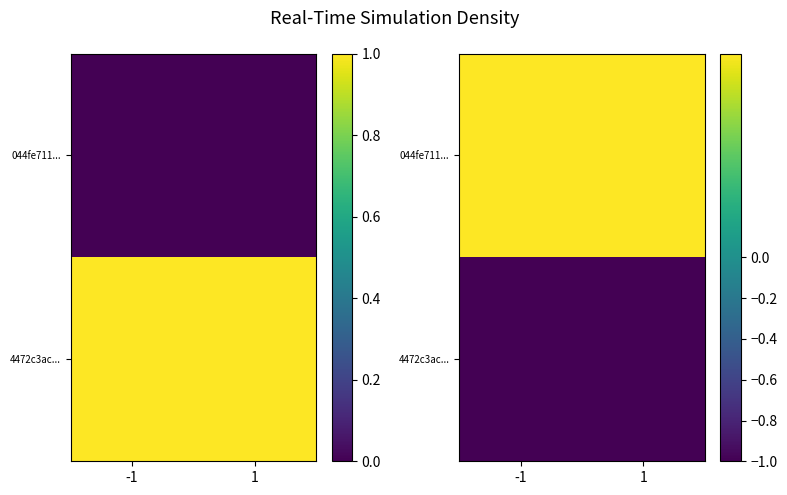

What is the spread (max minus min) of values at 1?

2